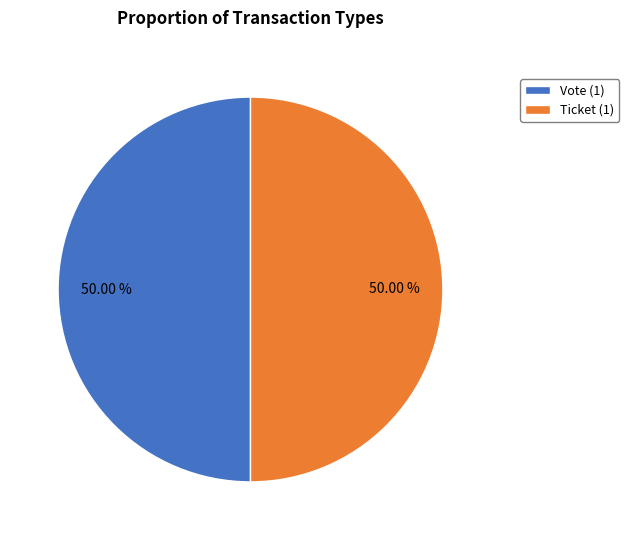

Do Ticket (1) and Vote (1) together represent more than half of the pie?

Yes